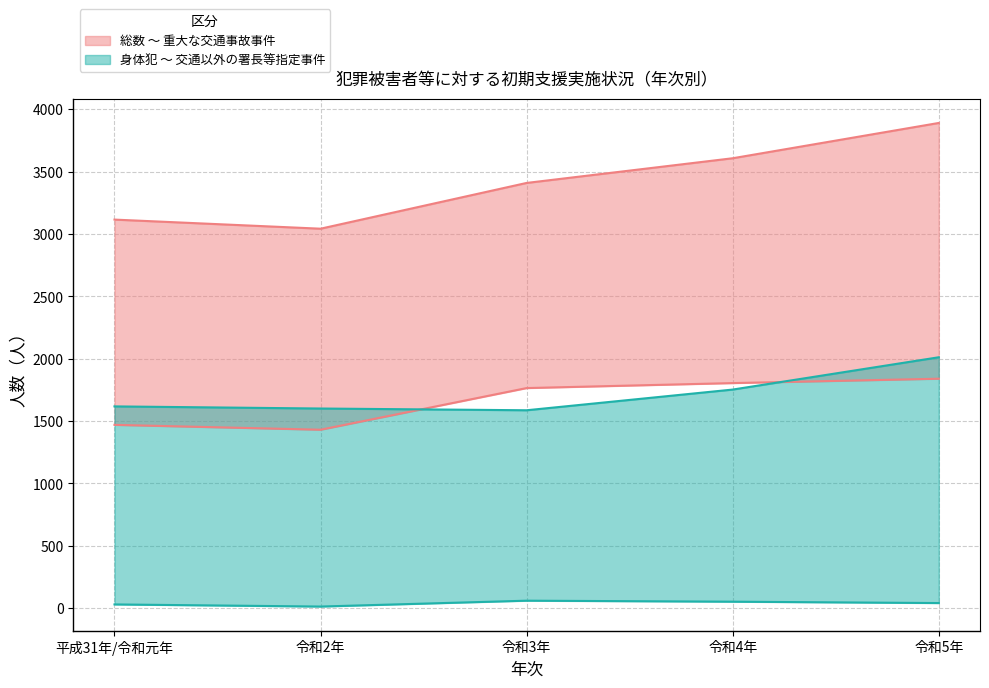

Rank the series by their maximum value, from lowest to highest.

交通以外の署長等指定事件, 重大な交通事故事件, 身体犯, 総数